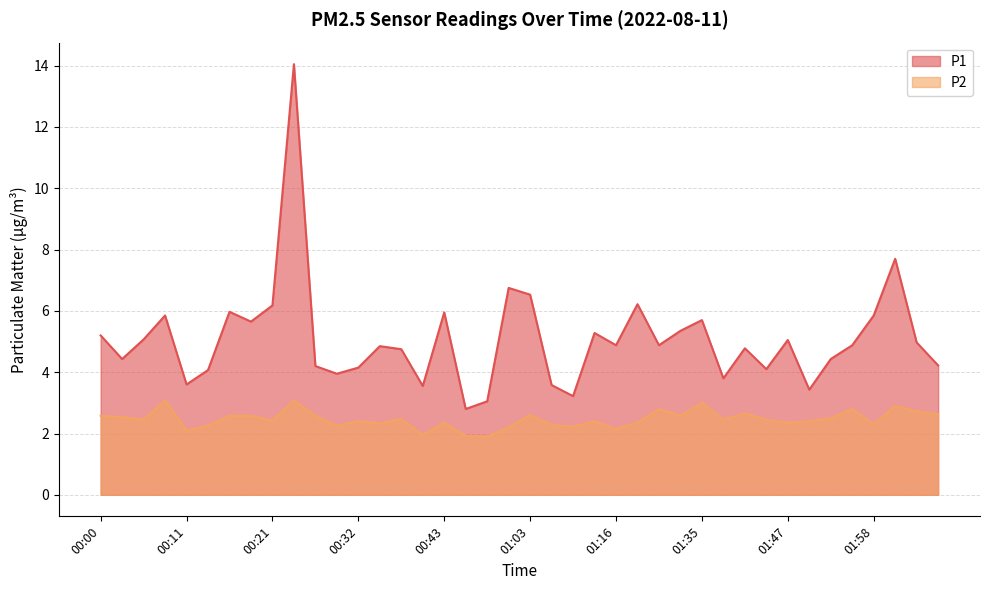

How many values in the P2 series exceed 2?

37